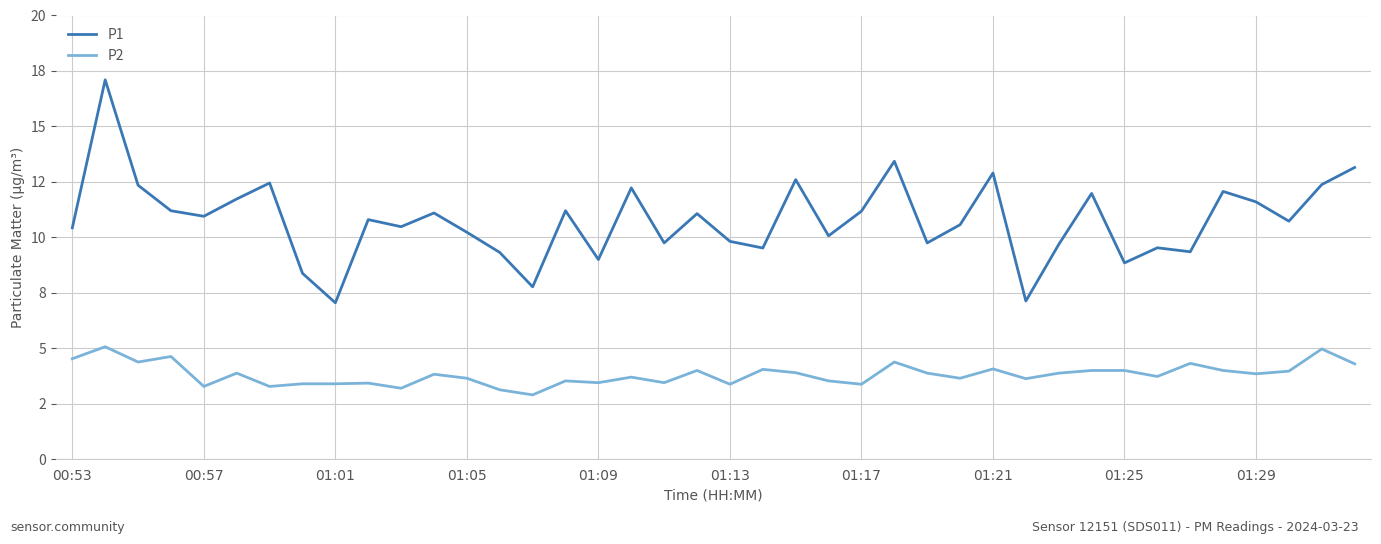

Reading right to left, what are all the values shown in this chart?

P1: 13.2	12.4	10.7	11.6	12.1	9.3	9.5	8.8	12.0	9.7	7.1	12.9	10.6	9.8	13.4	11.2	10.1	12.6	9.5	9.8	11.1	9.8	12.2	9.0	11.2	7.8	9.3	10.2	11.1	10.5	10.8	7.0	8.4	12.4	11.7	10.9	11.2	12.3	17.1	10.4
P2: 4.3	5.0	4.0	3.9	4.0	4.3	3.7	4.0	4.0	3.9	3.6	4.1	3.6	3.9	4.4	3.4	3.5	3.9	4.0	3.4	4.0	3.5	3.7	3.5	3.5	2.9	3.1	3.6	3.8	3.2	3.4	3.4	3.4	3.3	3.9	3.3	4.6	4.4	5.1	4.5